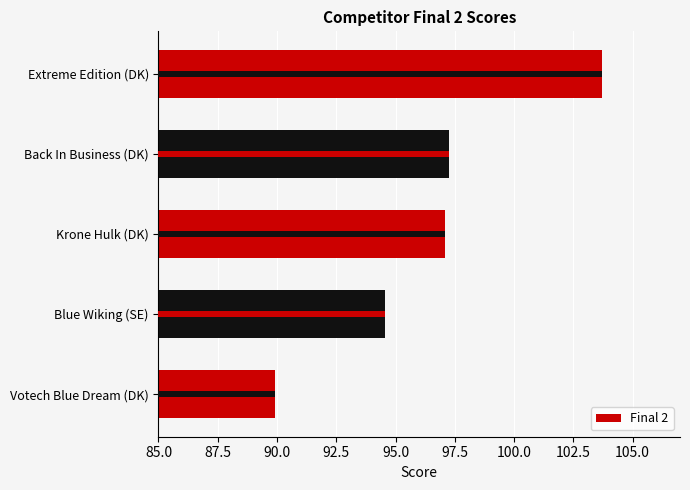

Reading left to right, list all the values displayed in this chart.

103.7	97.3	97.1	94.5	89.9